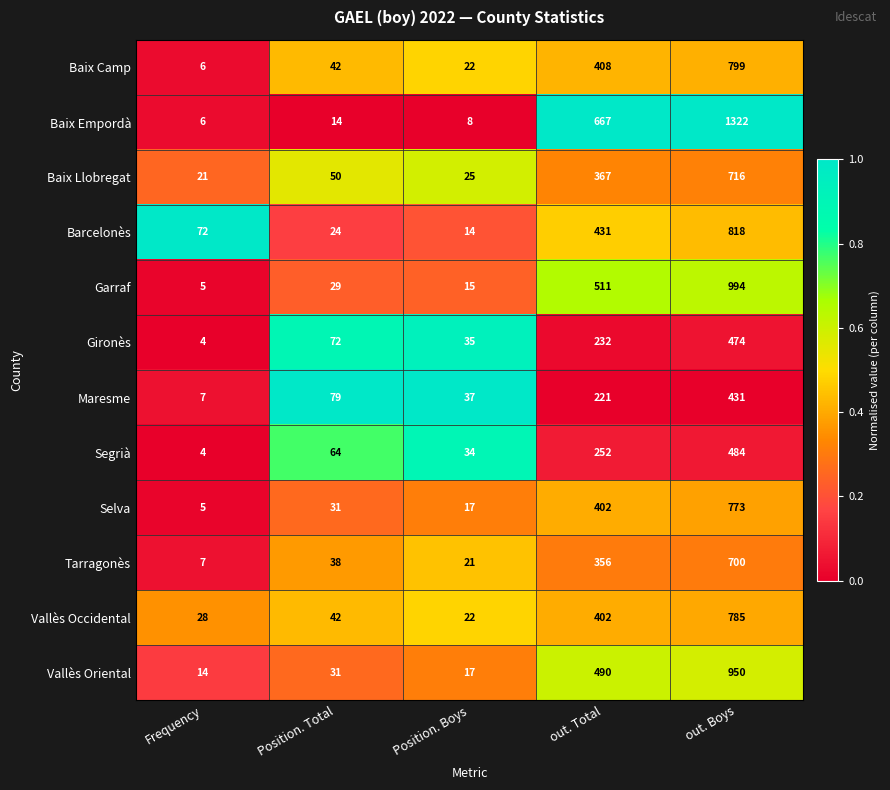

At which label is Baix Empordà closest to 664?

out. Total